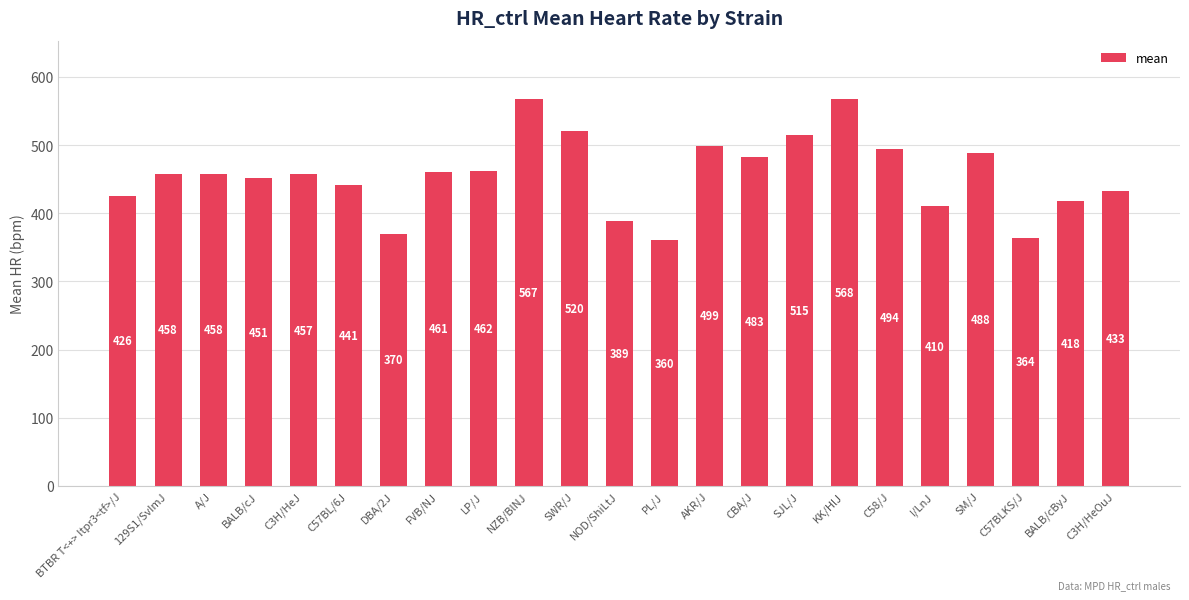

How many bars are there in total?

23